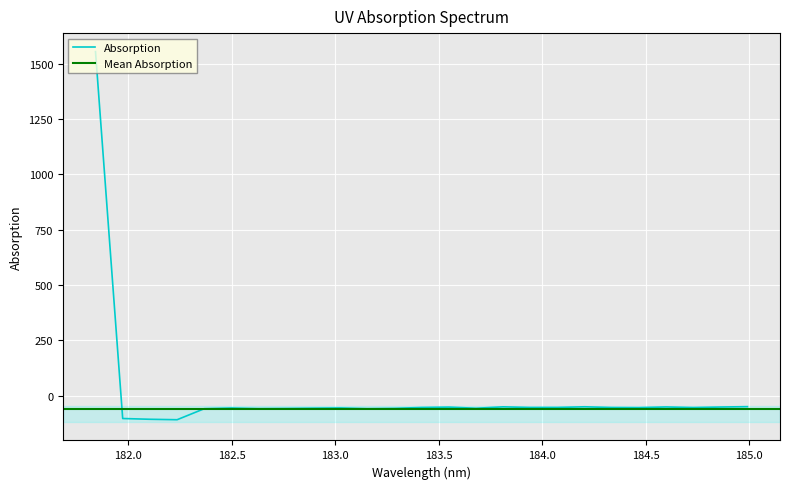

What value does the data have at 181.9732053322?

-102.8